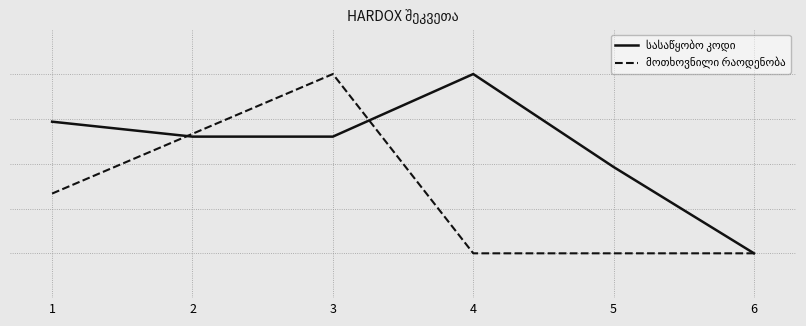

Where do მოთხოვნილი რაოდენობა and სასაწყობო კოდი first cross each other?

1 and 2